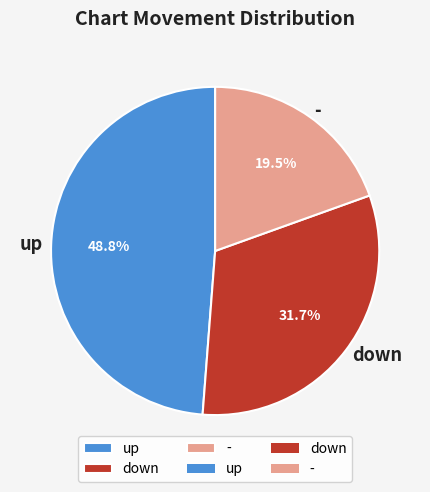

Which category has the smallest portion of the pie?

-